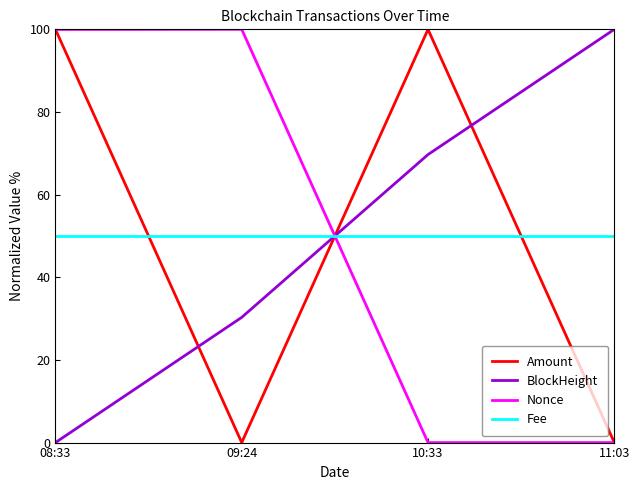

Where is the first local minimum for Nonce?

10:33